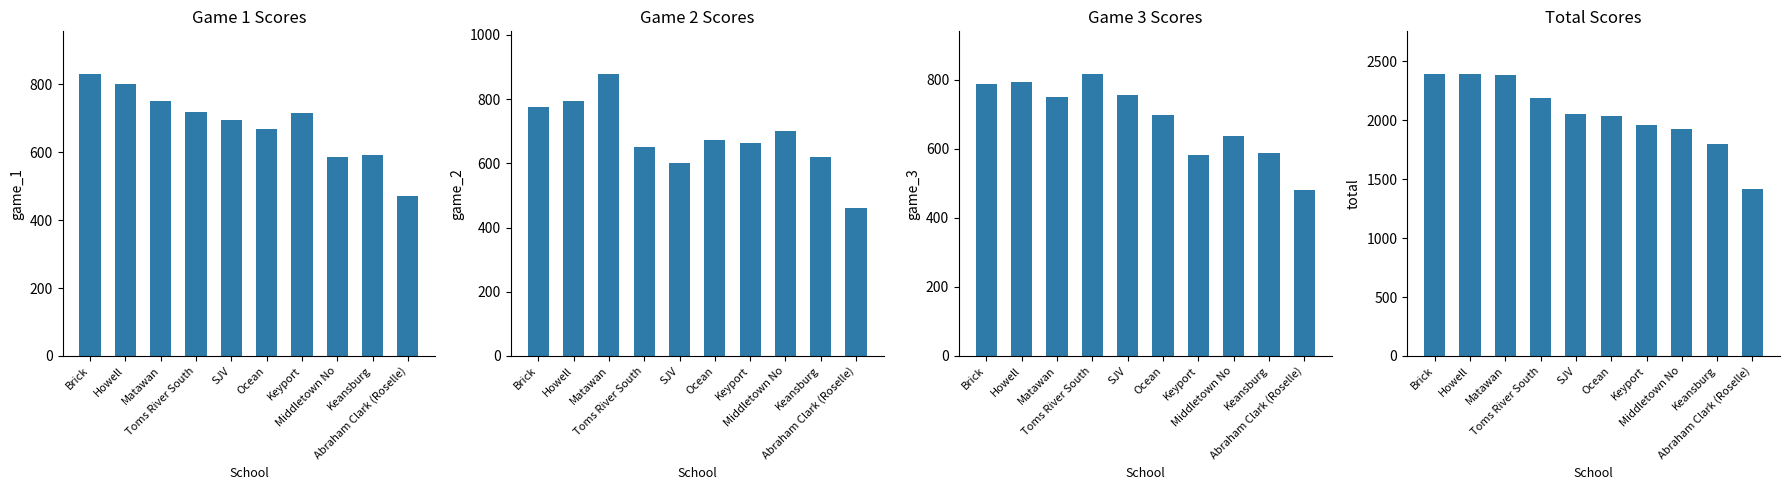

What is the minimum value shown in the chart?

461